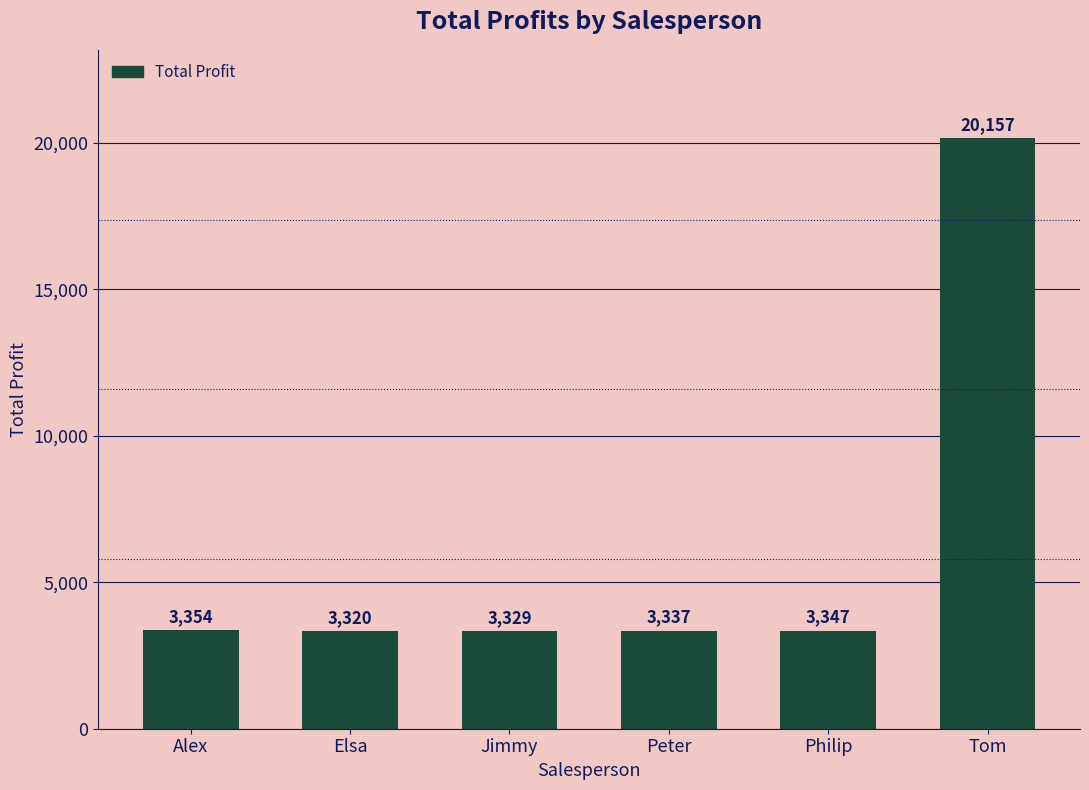

Rank the categories by value from lowest to highest.

Elsa, Jimmy, Peter, Philip, Alex, Tom